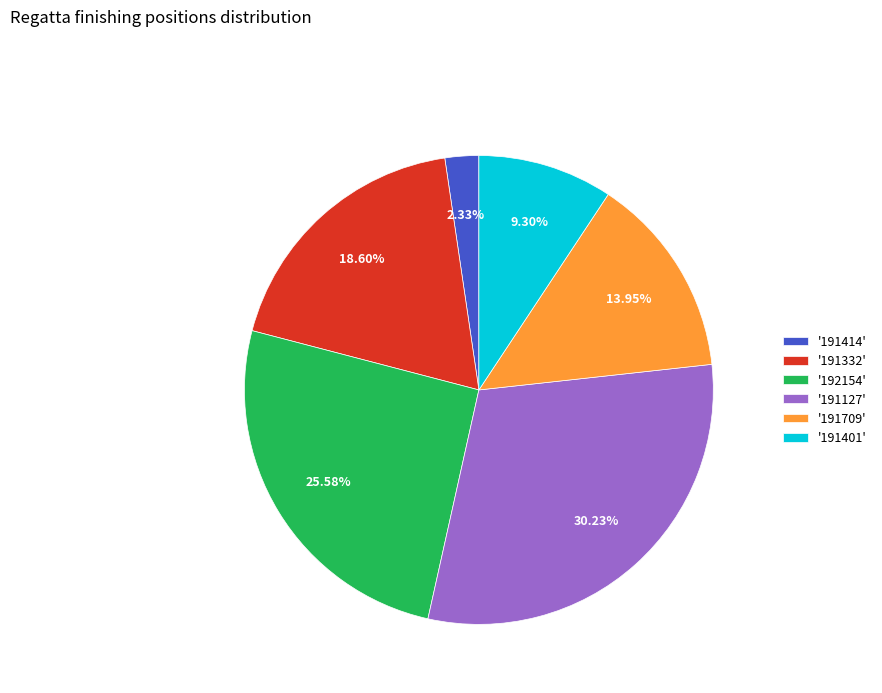

Do '191414' and '192154' together represent more than half of the pie?

No